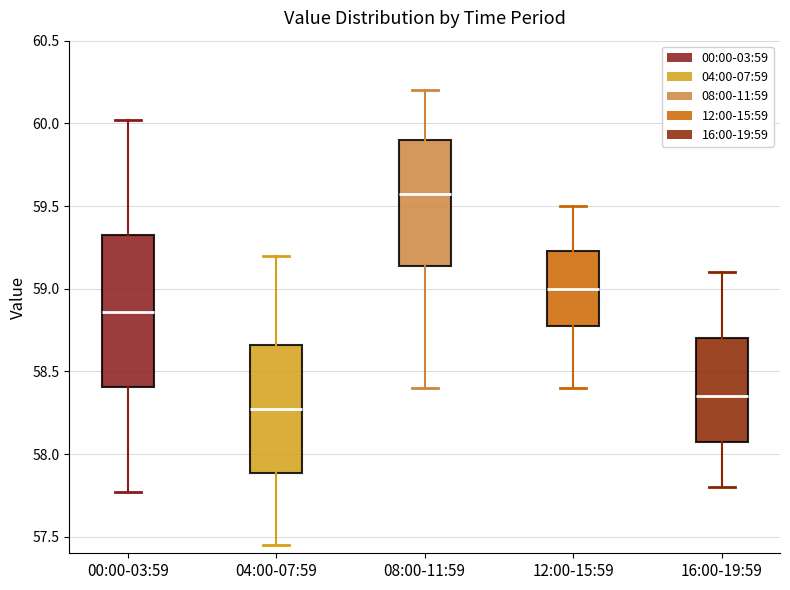

Which box has the lowest median line?

04:00-07:59